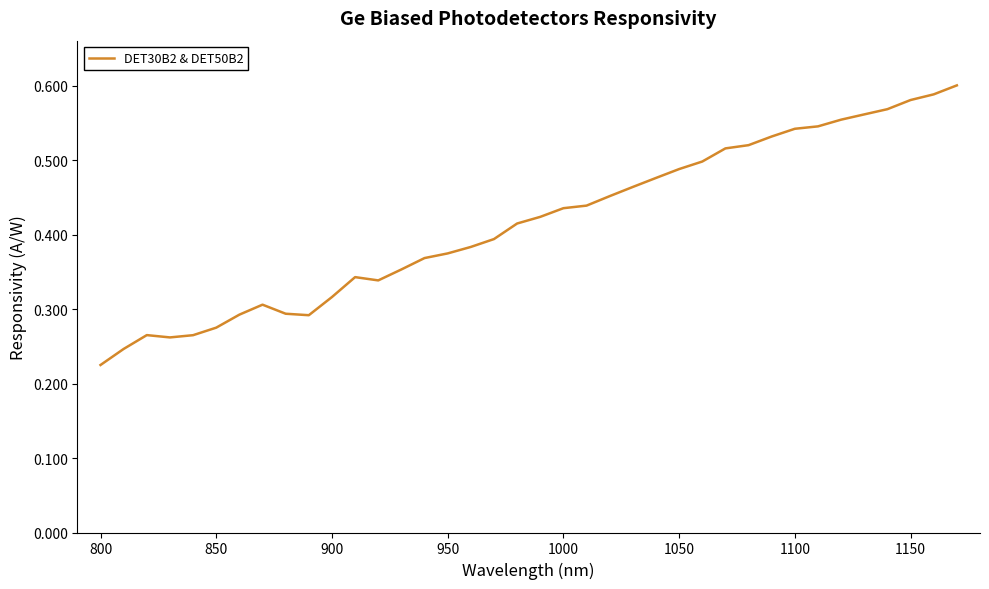

How many lines are shown in the chart?

1